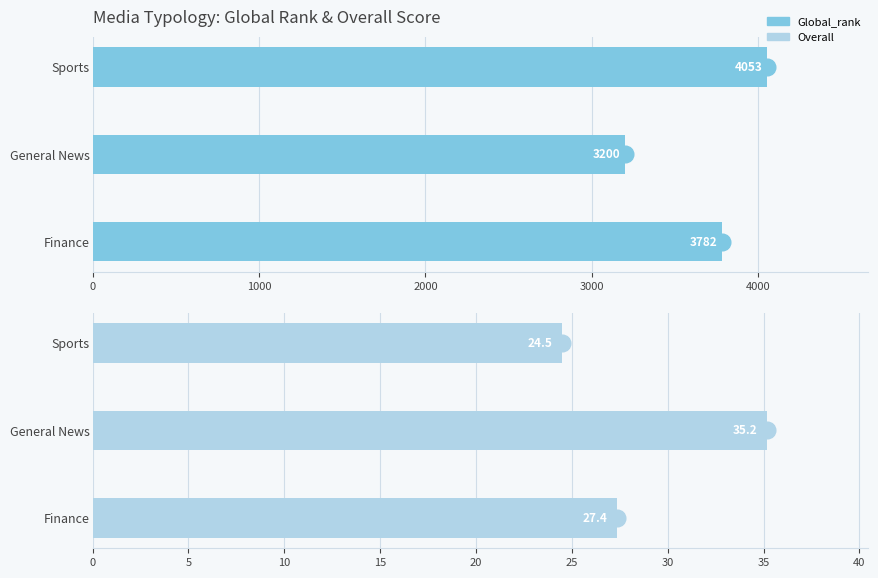

Reading left to right, extract all data points from this chart.

Global_rank: 3782.5	3200.4	4053.0
Overall: 27.4	35.2	24.5